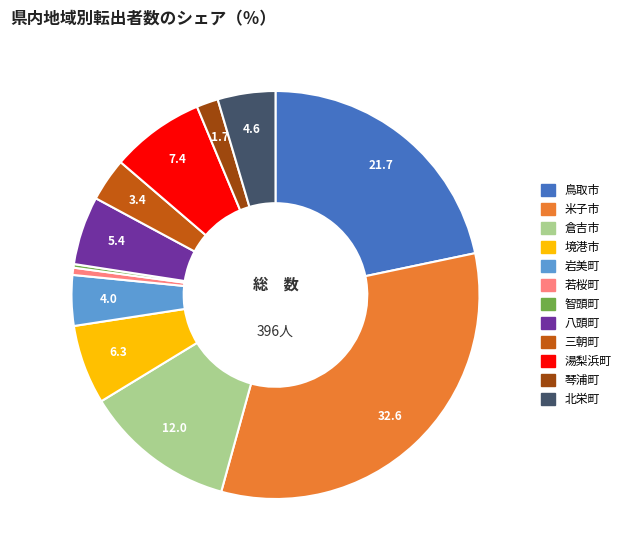

Does any single category account for the majority?

No